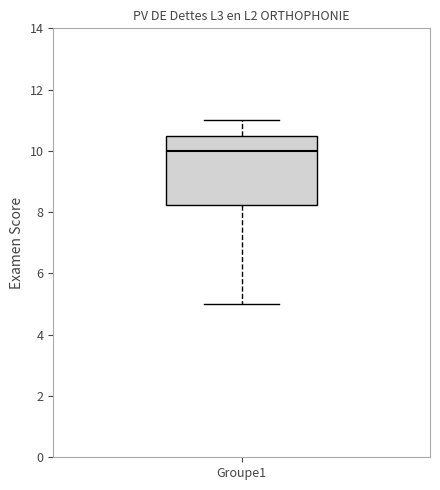

Transcribe this box plot: give where the median line is, the range the box spans, and where the two whiskers end, as read against the y-axis. The values are not printed on the chart, so give them approximately, as read against the axis.

median 10.0, box 8.2 to 10.6, whiskers 5.0 to 11.0